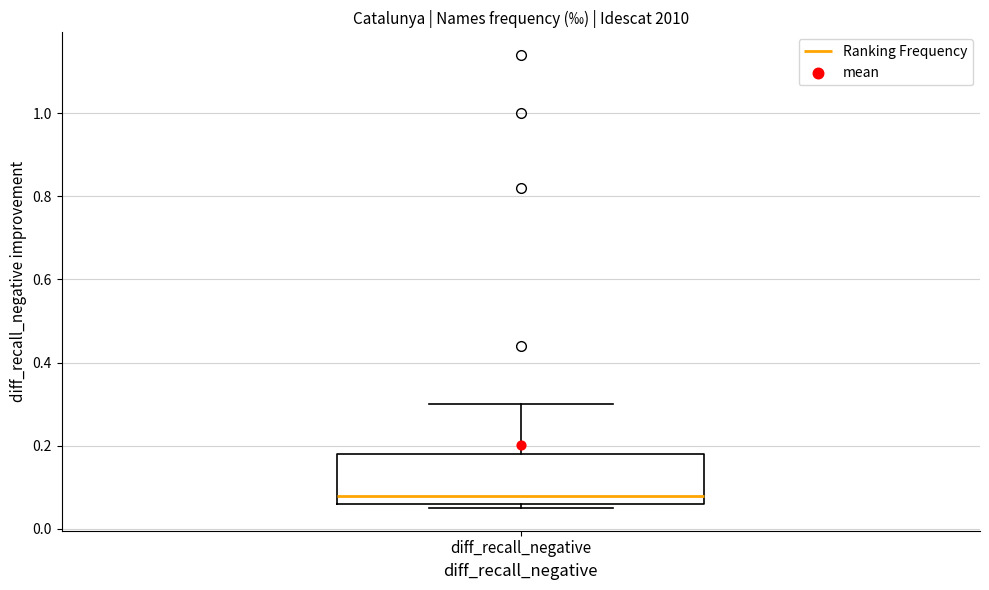

Where is the lower edge of the box for diff_recall_negative on the y-axis? The values are not printed on the chart, so give them approximately, as read against the axis.

0.06